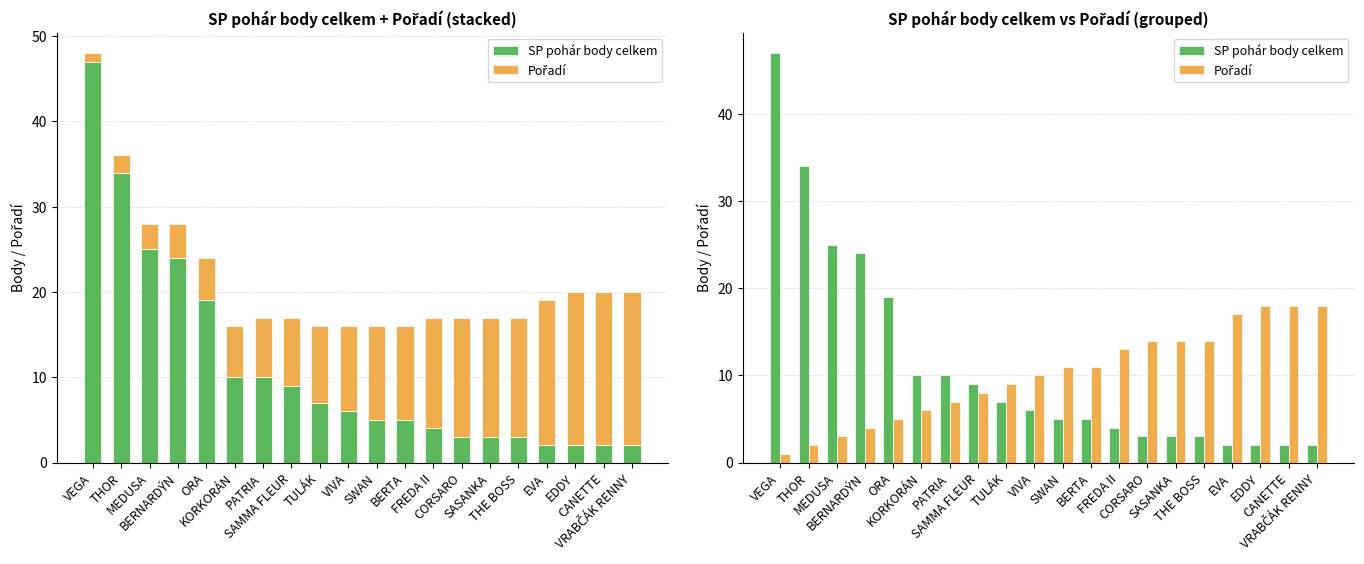

At which category is the sum across all series the highest?

VEGA